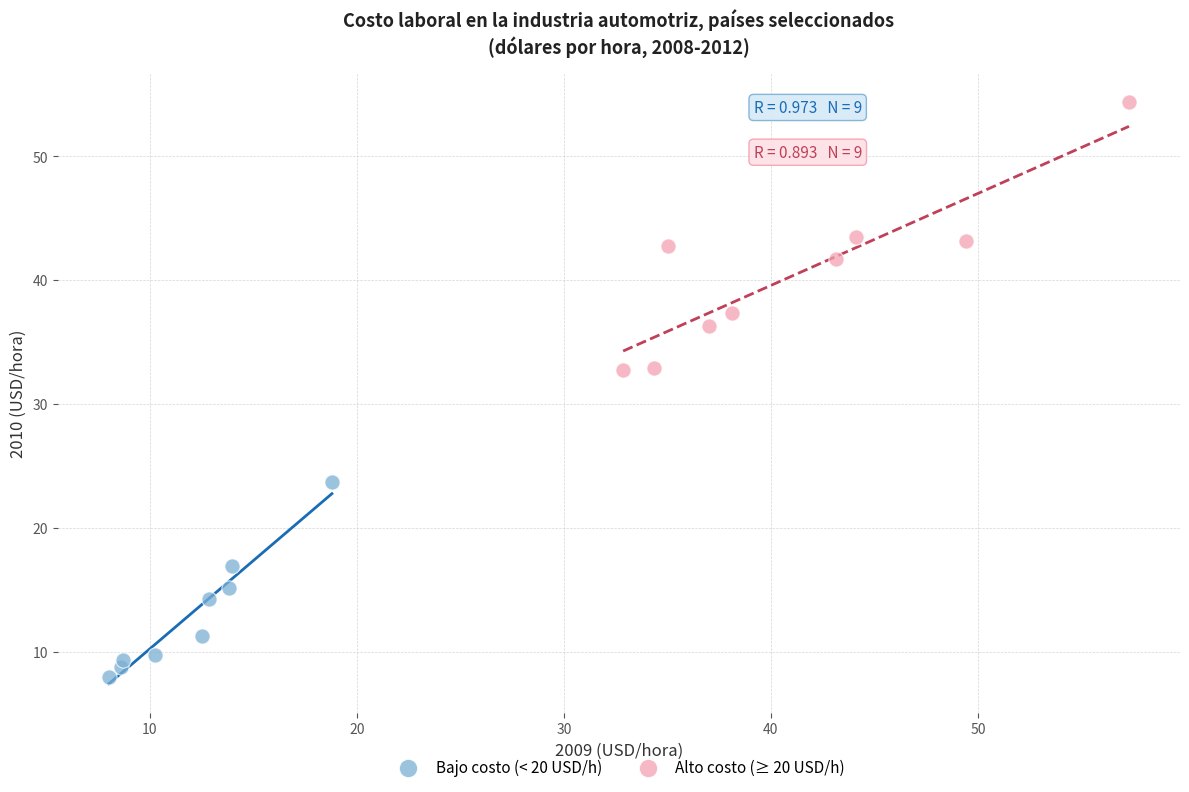

Which series reaches the maximum Y coordinate?

Alto costo (≥ 20 USD/h)